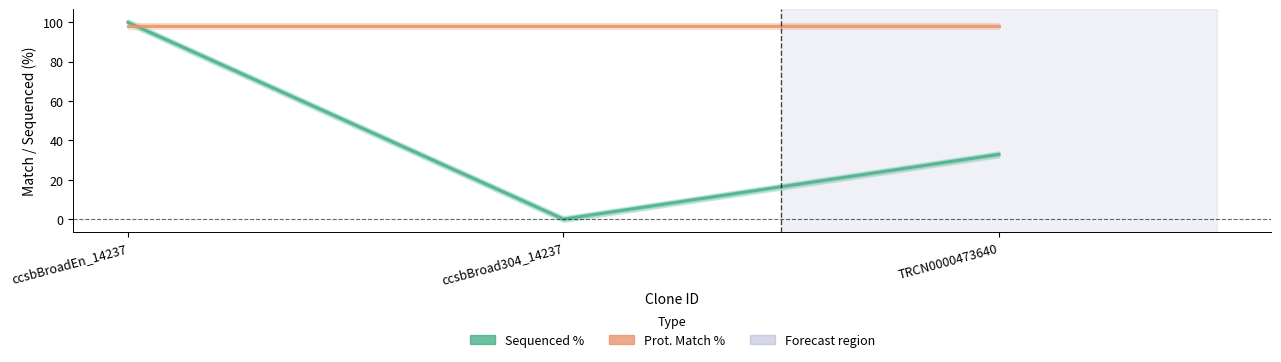

What is the sum of the Sequenced % values at ccsbBroad304_14237 and TRCN0000473640?

32.9